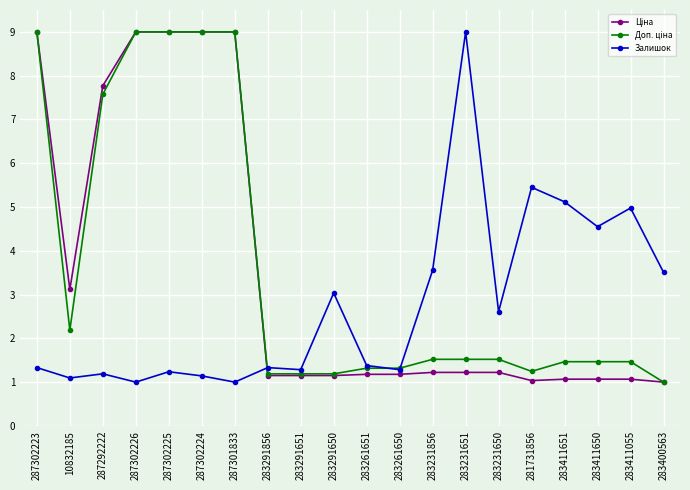

At how many categories does at least one series exceed 8?

6